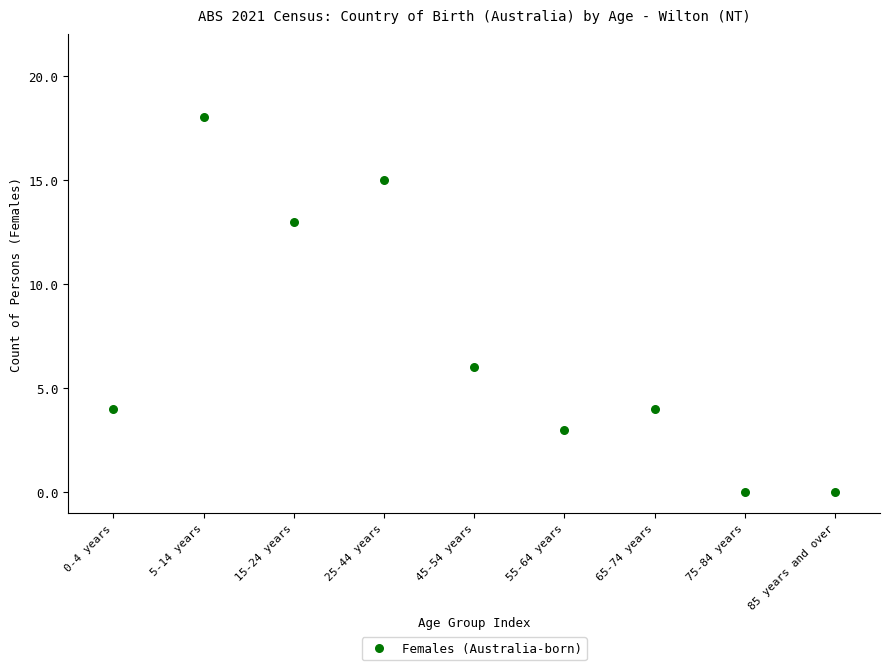

What Y value in the scatter plot is closest to 9?

6